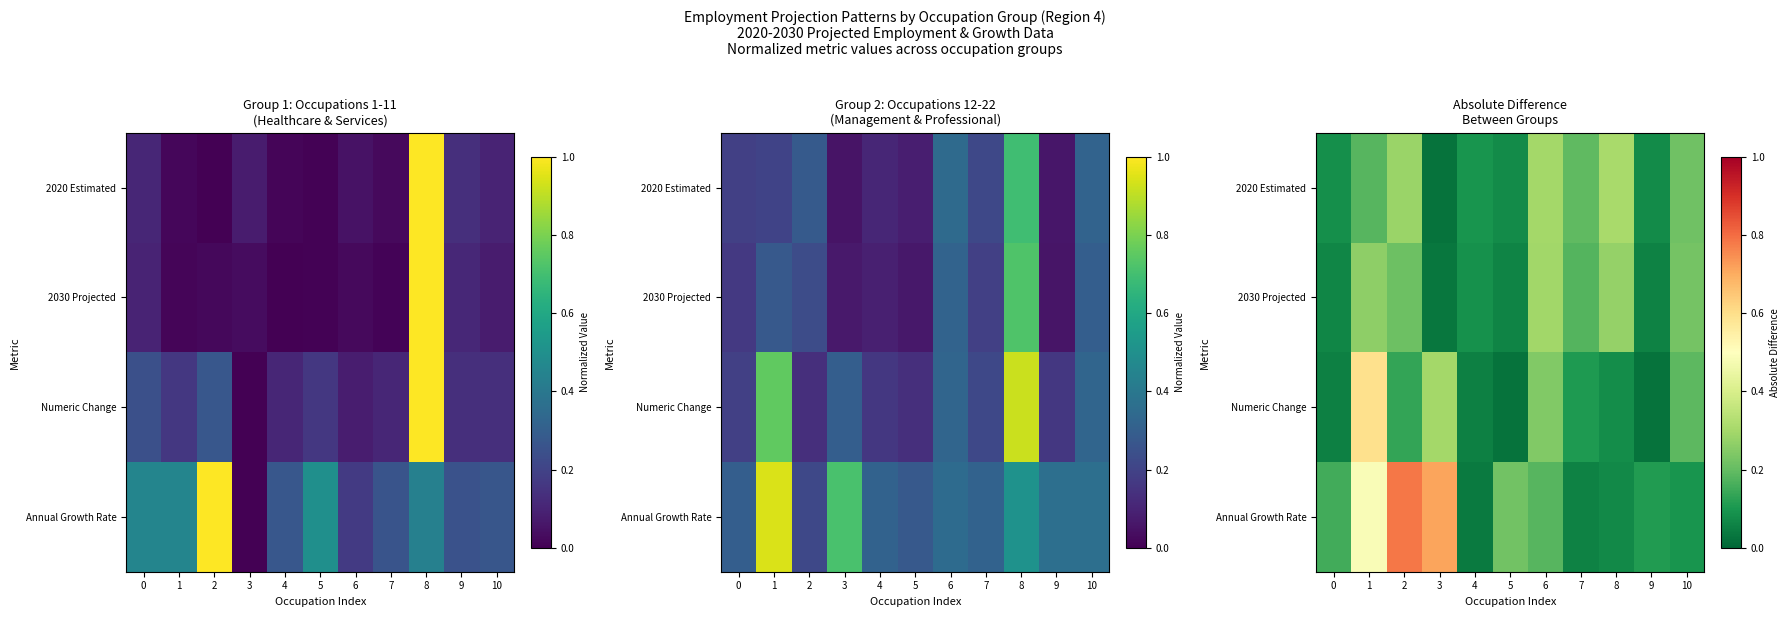

What is the total value across all series at 5?

0.4